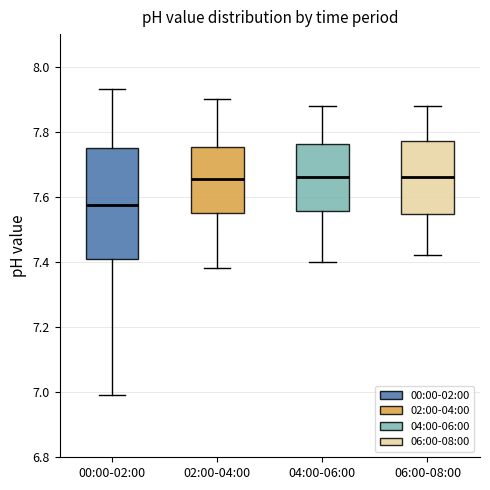

Comparing the boxes themselves (not the whiskers), which one is the tallest?

00:00-02:00